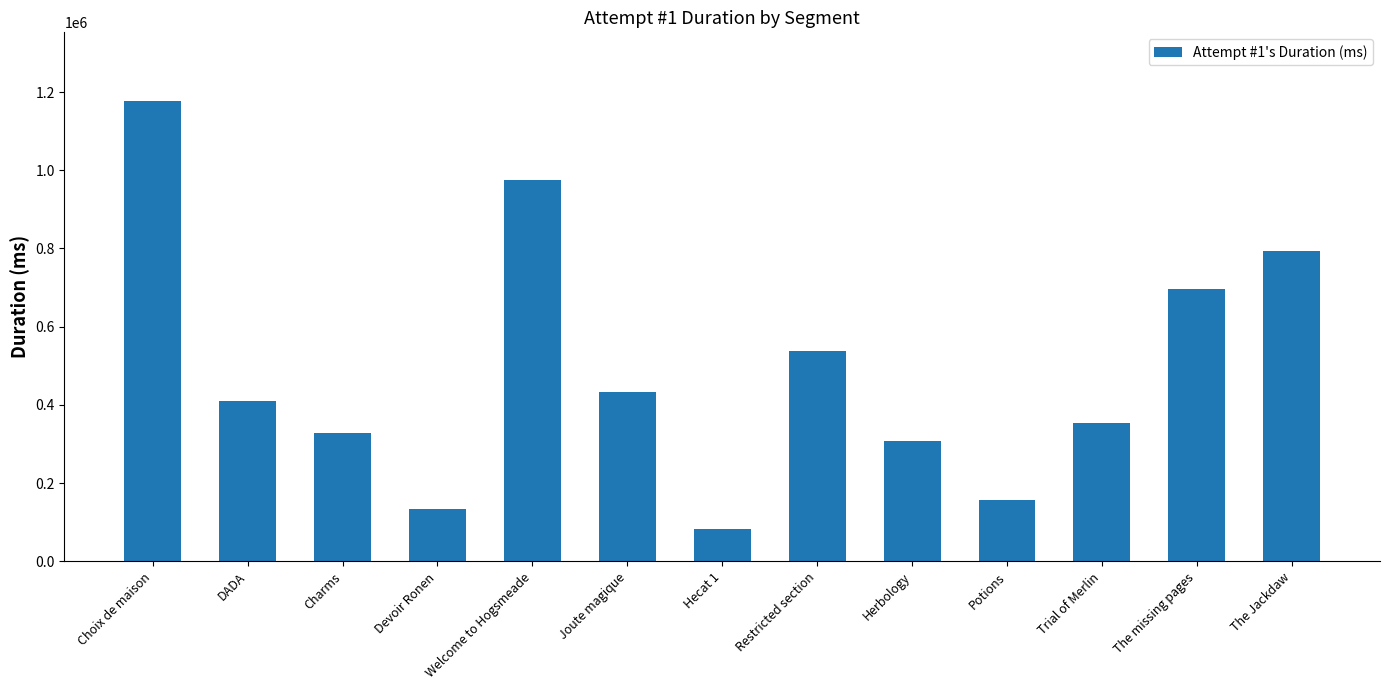

Where does the data first go above 410248?

Choix de maison